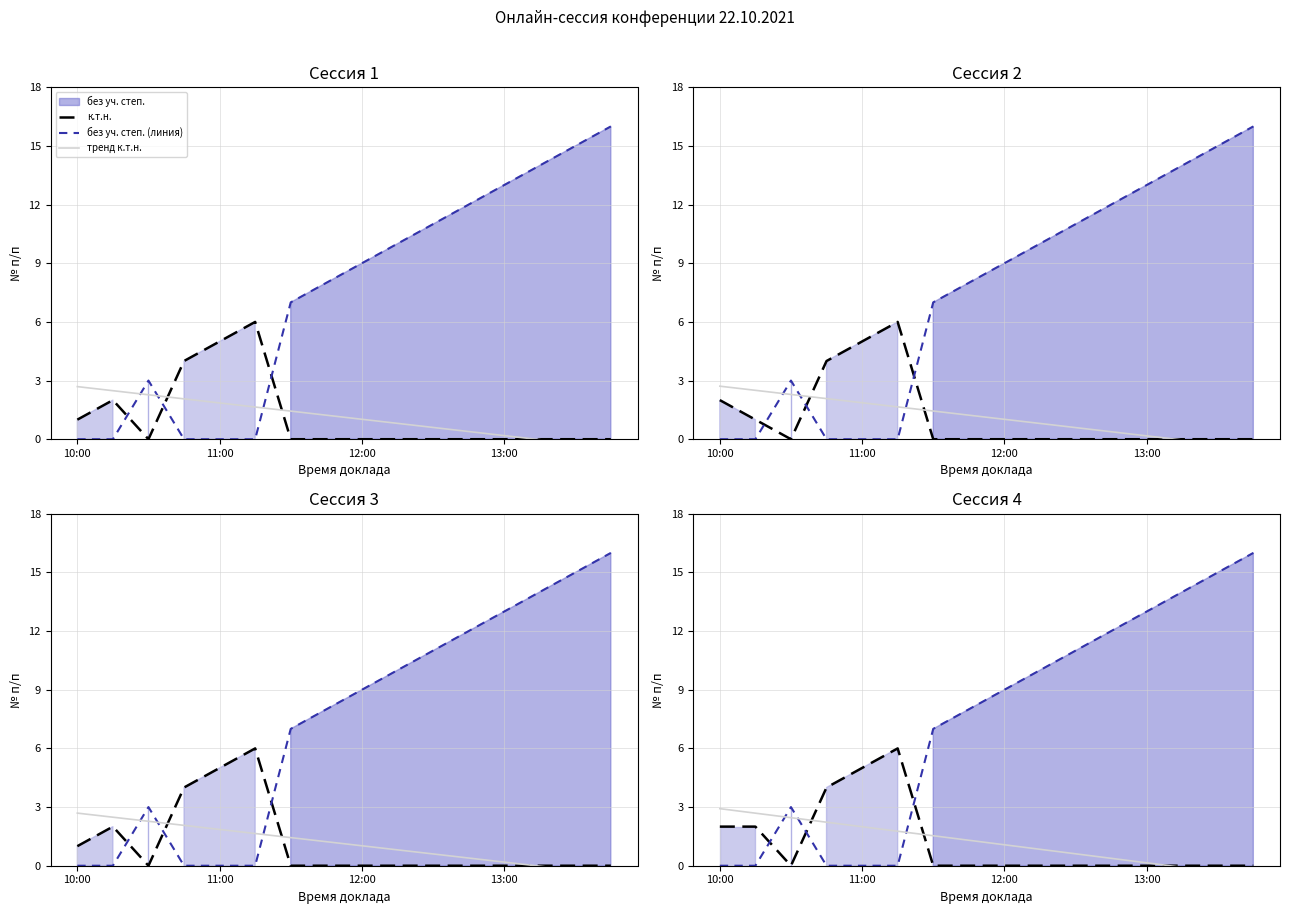

Does the chart have visible grid lines?

Yes